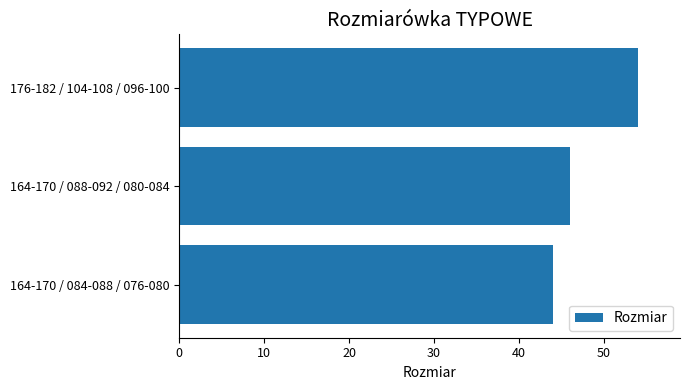

The value at 164-170 / 084-088 / 076-080 is 44. True or false?

True